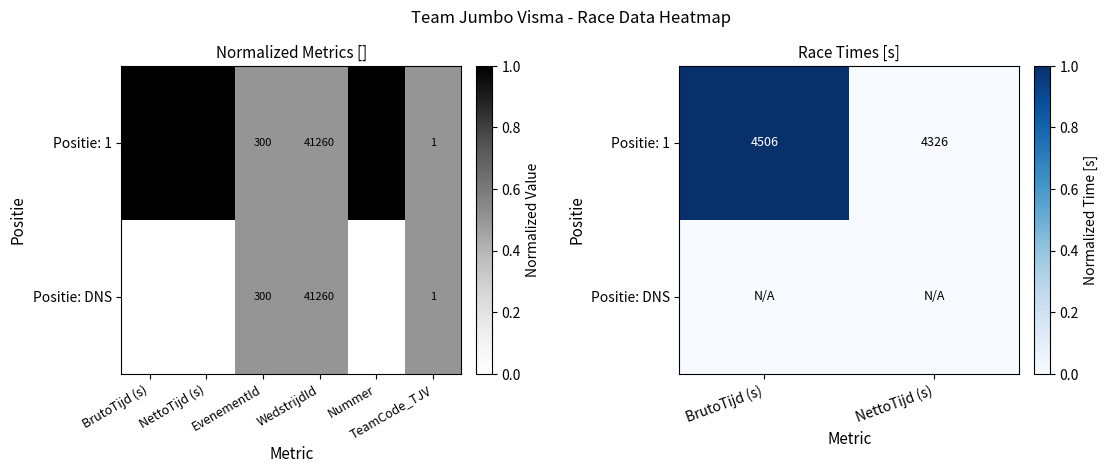

At which category is the sum across all series the highest?

BrutoTijd (s)